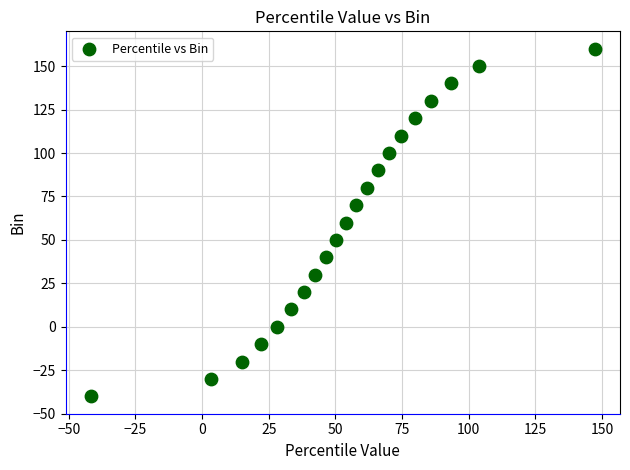

What is the range of Y values (max minus min)?

200